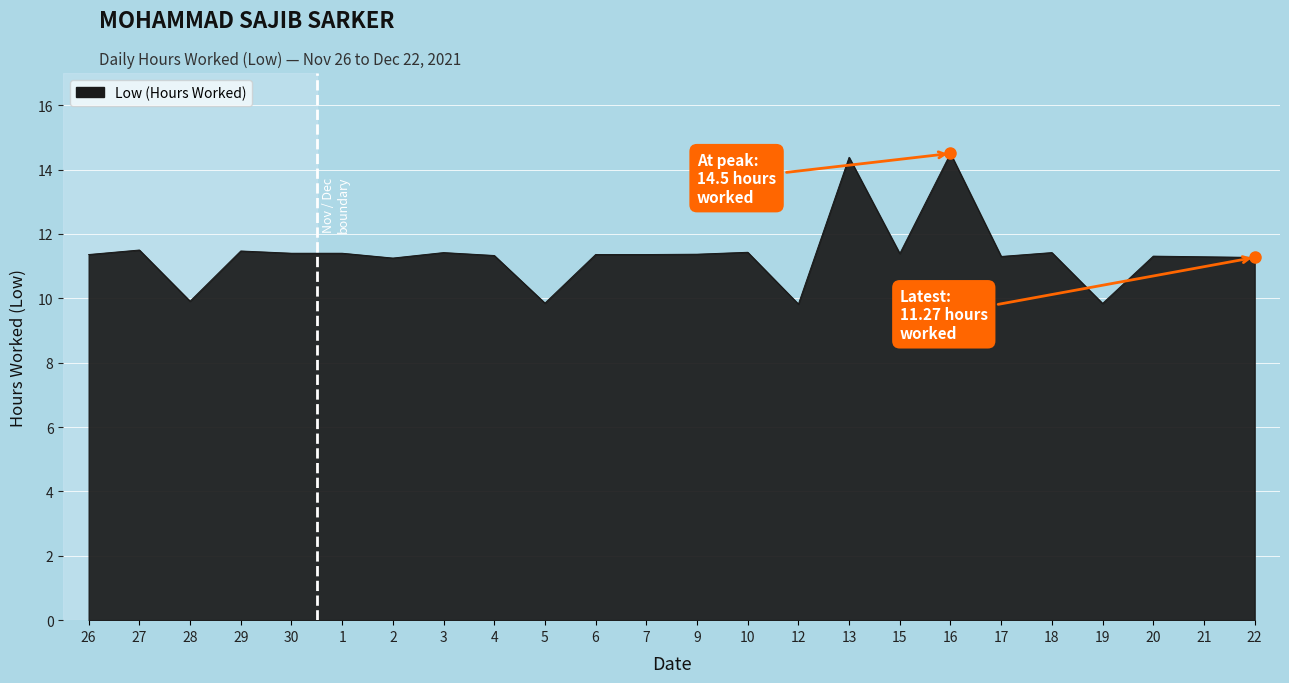

What is the difference between the values at 9 and 28?

1.5